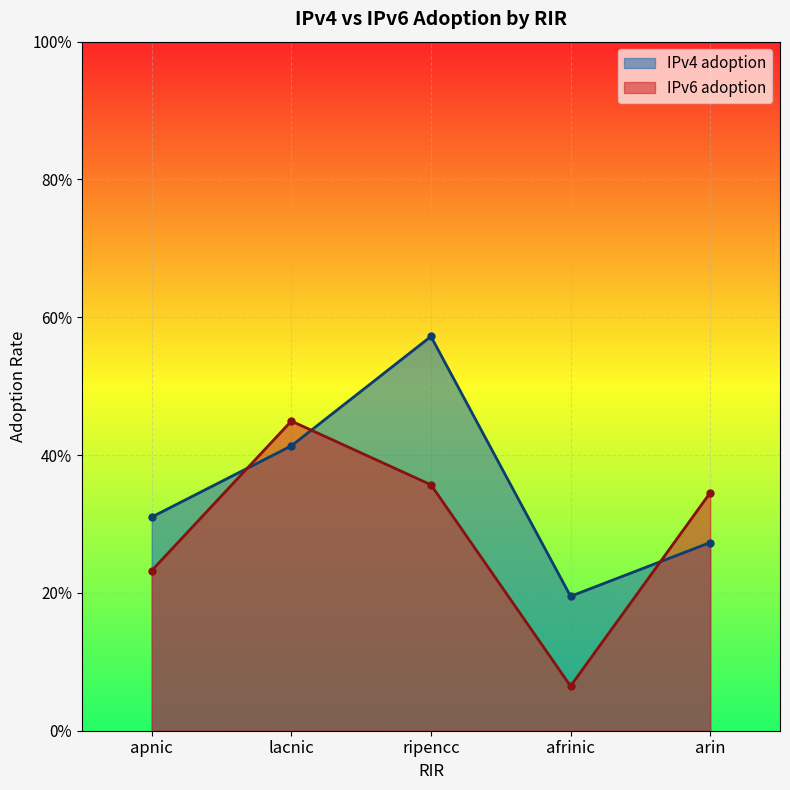

Reading left to right, extract all data points from this chart.

IPv4 adoption: 0.3	0.4	0.6	0.2	0.3
IPv6 adoption: 0.2	0.4	0.4	0.1	0.3